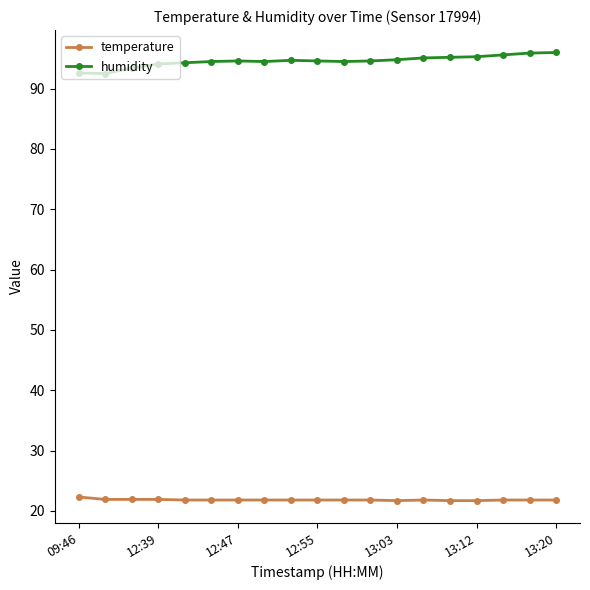

At how many categories does at least one series exceed 49?

19